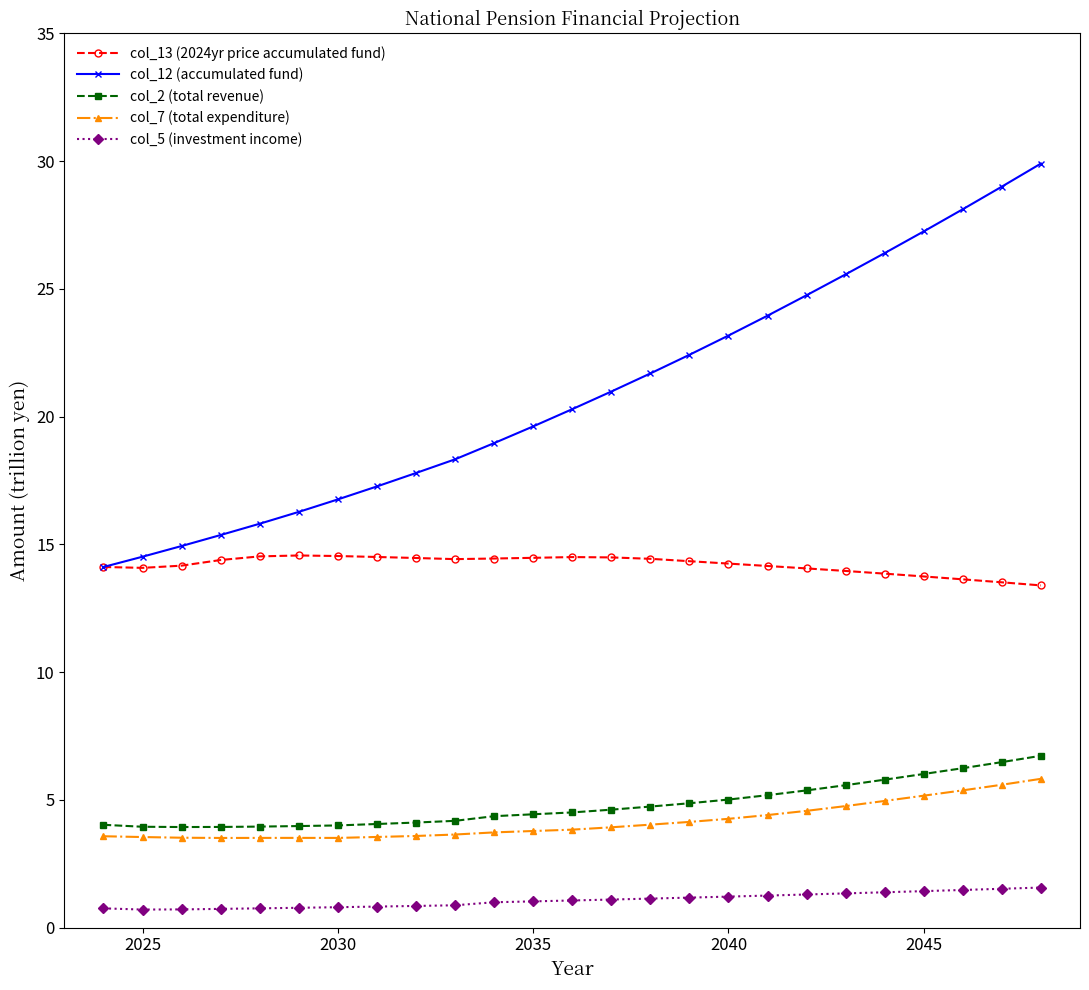

What is the value of the col_5 (investment income) point at the 10th from the left?

0.9